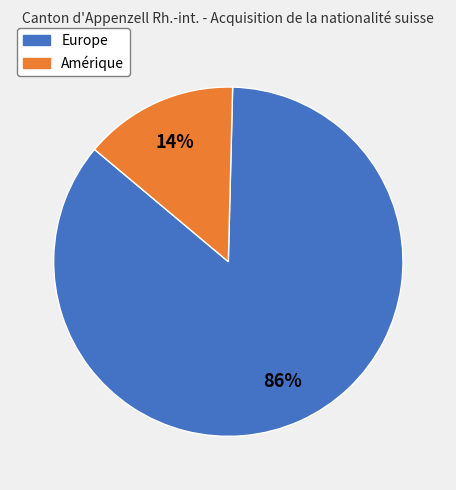

Which slice is the largest?

Europe